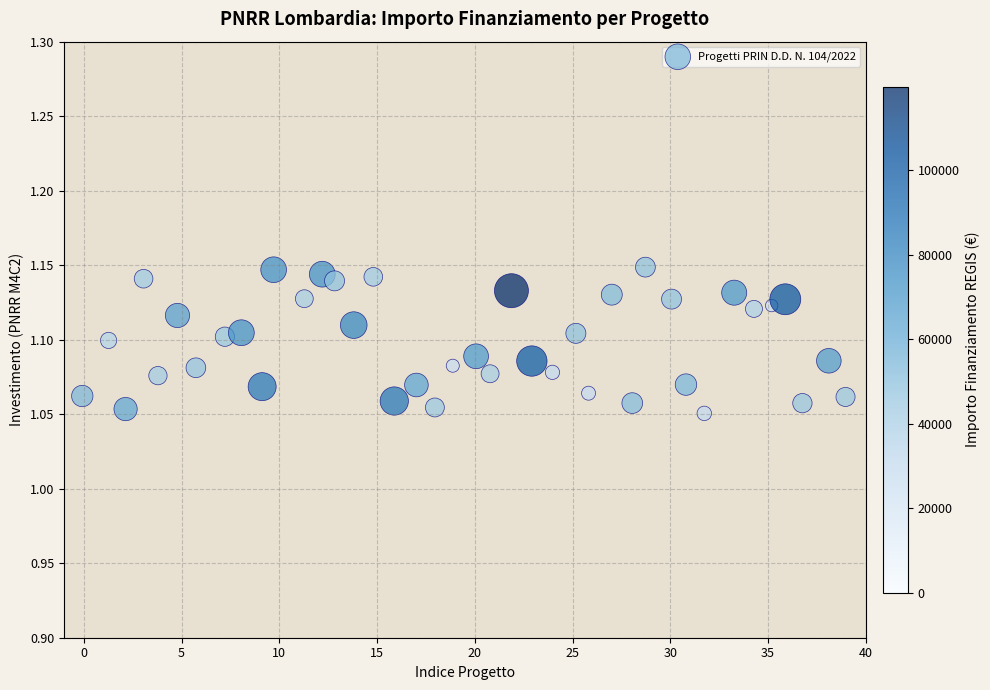

What is the range of X values (max minus min)?

39.0